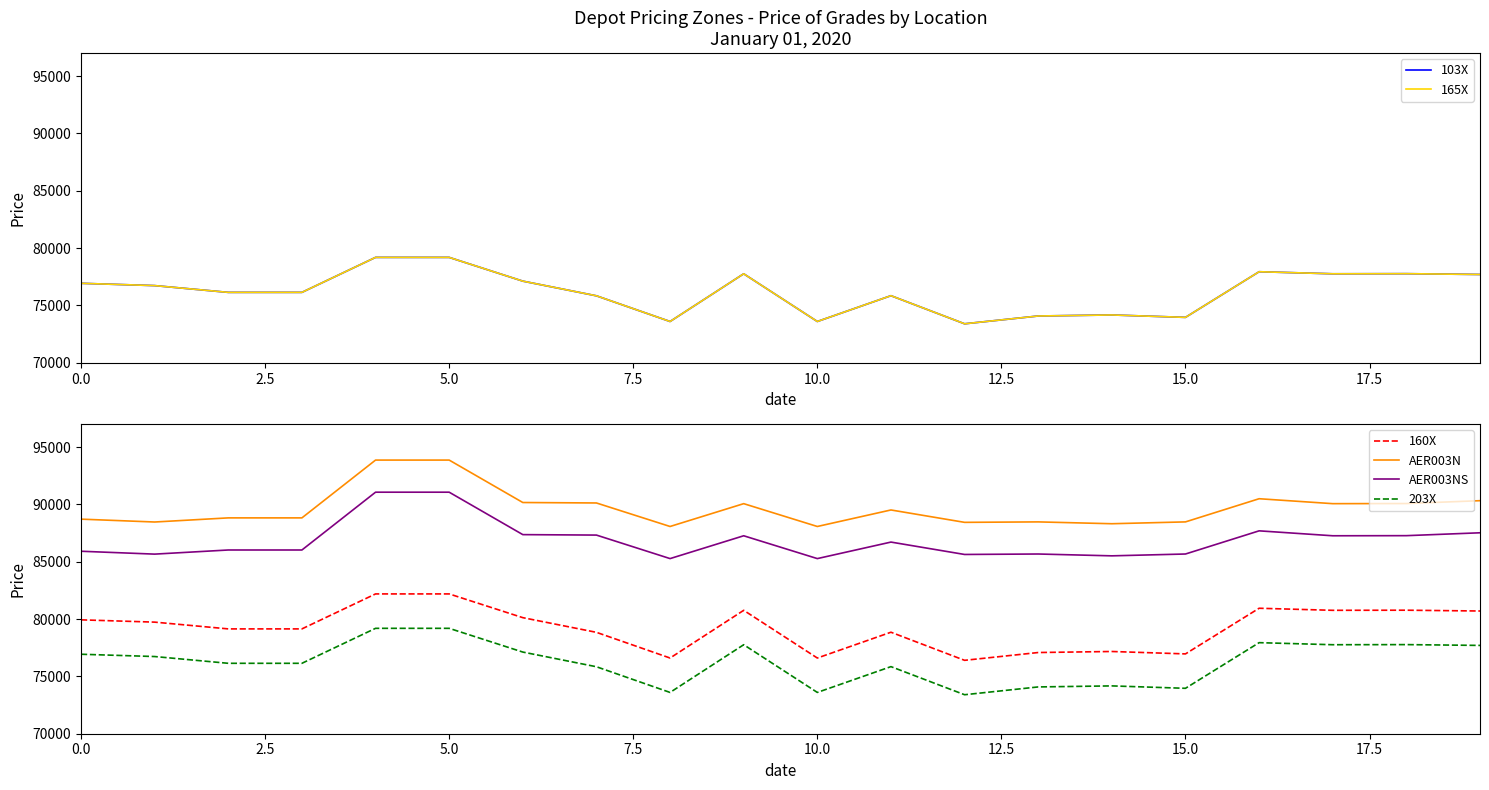

True or false: AER003NS has more than 0 interior local peaks.

True